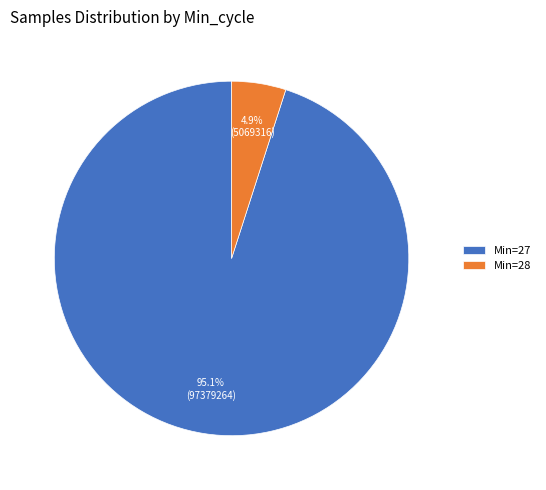

What is the largest slice in the pie chart?

Min=27